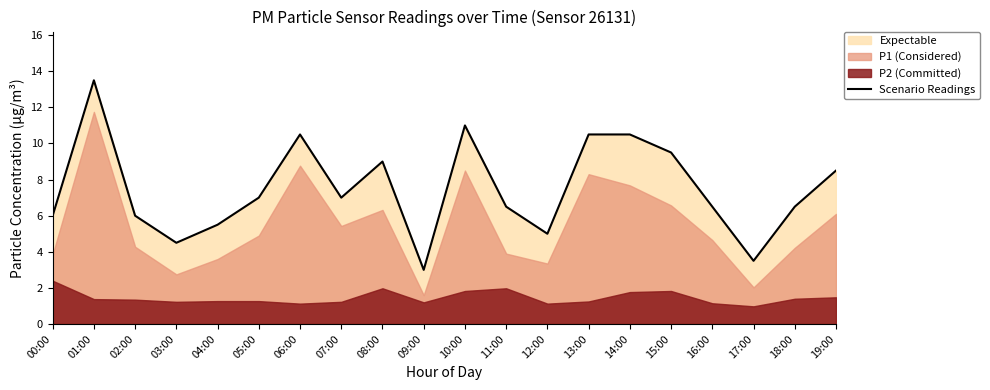

At which category does the chart reach its peak across all series?

01:00